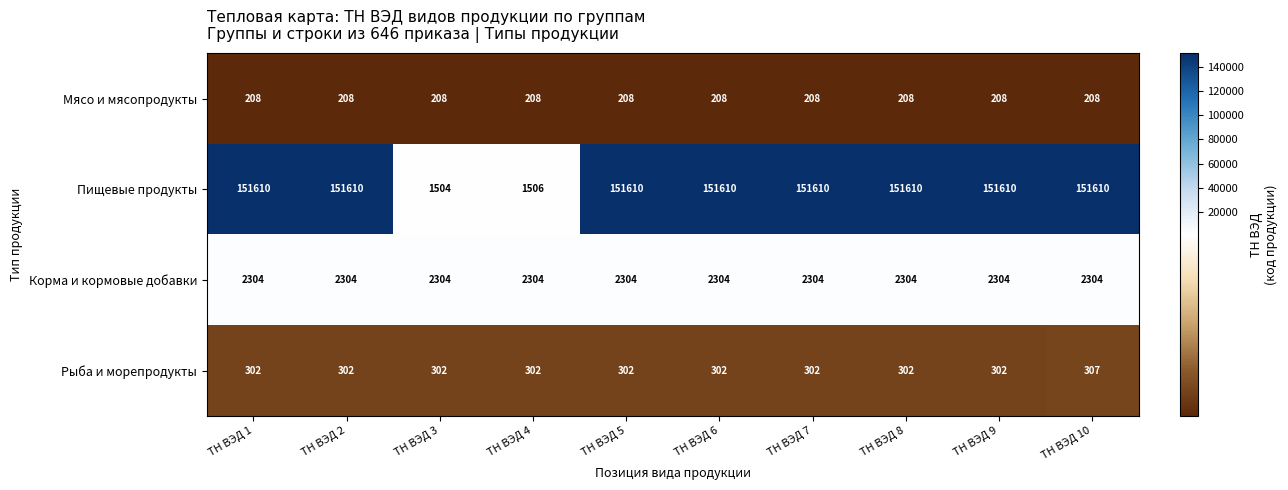

What is the maximum value for Мясо и мясопродукты?

208